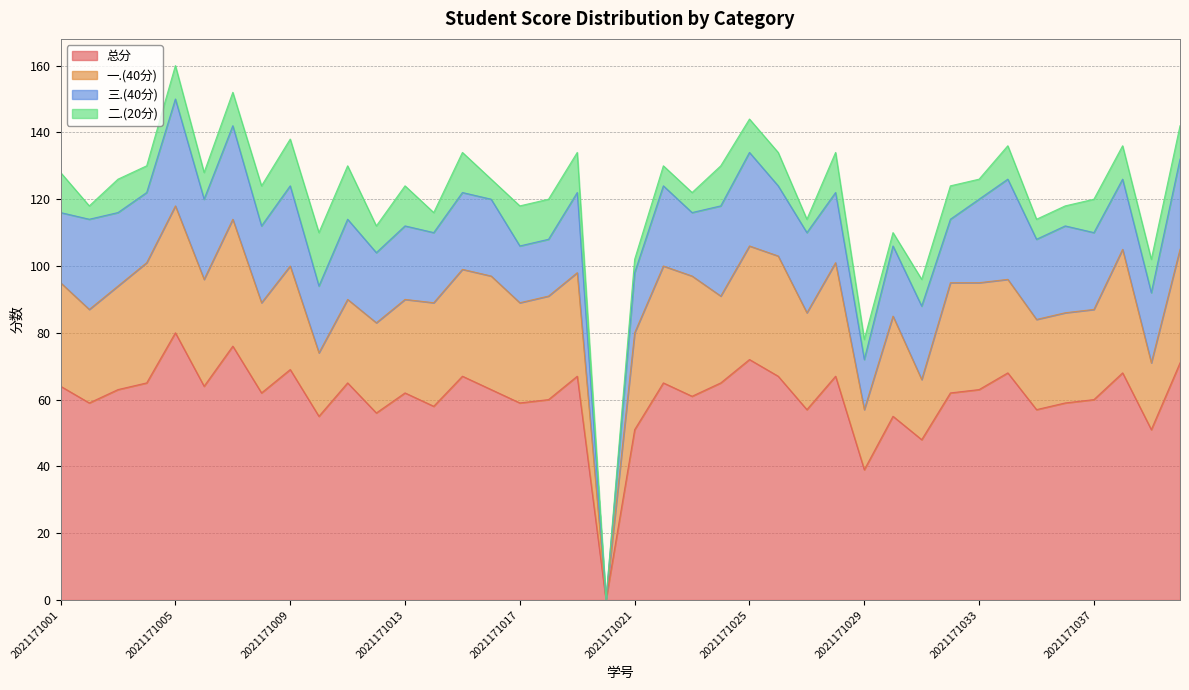

The value of 总分 at 2021171038 is 68. True or false?

True